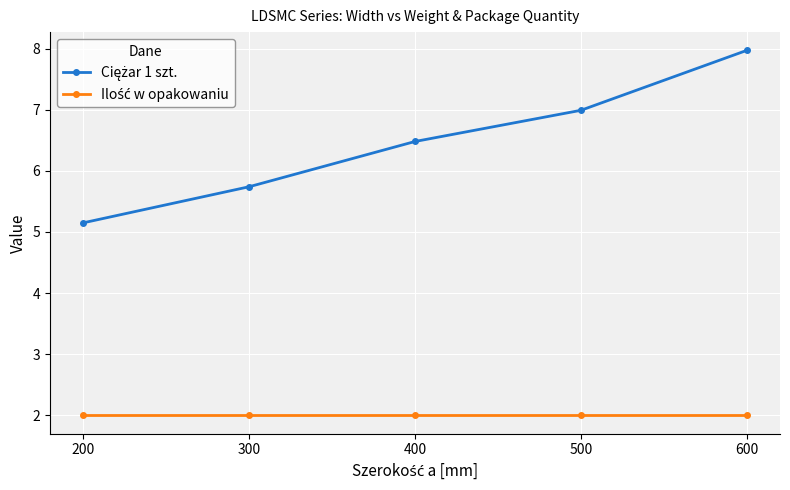

What is the difference between the highest and lowest values at 400?

4.5